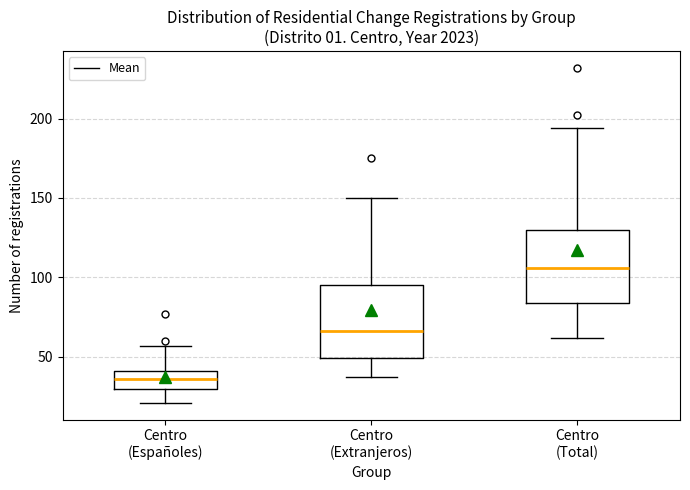

Where does the median line of the box for Centro (Extranjeros) sit on the y-axis? The values are not printed on the chart, so give them approximately, as read against the axis.

65